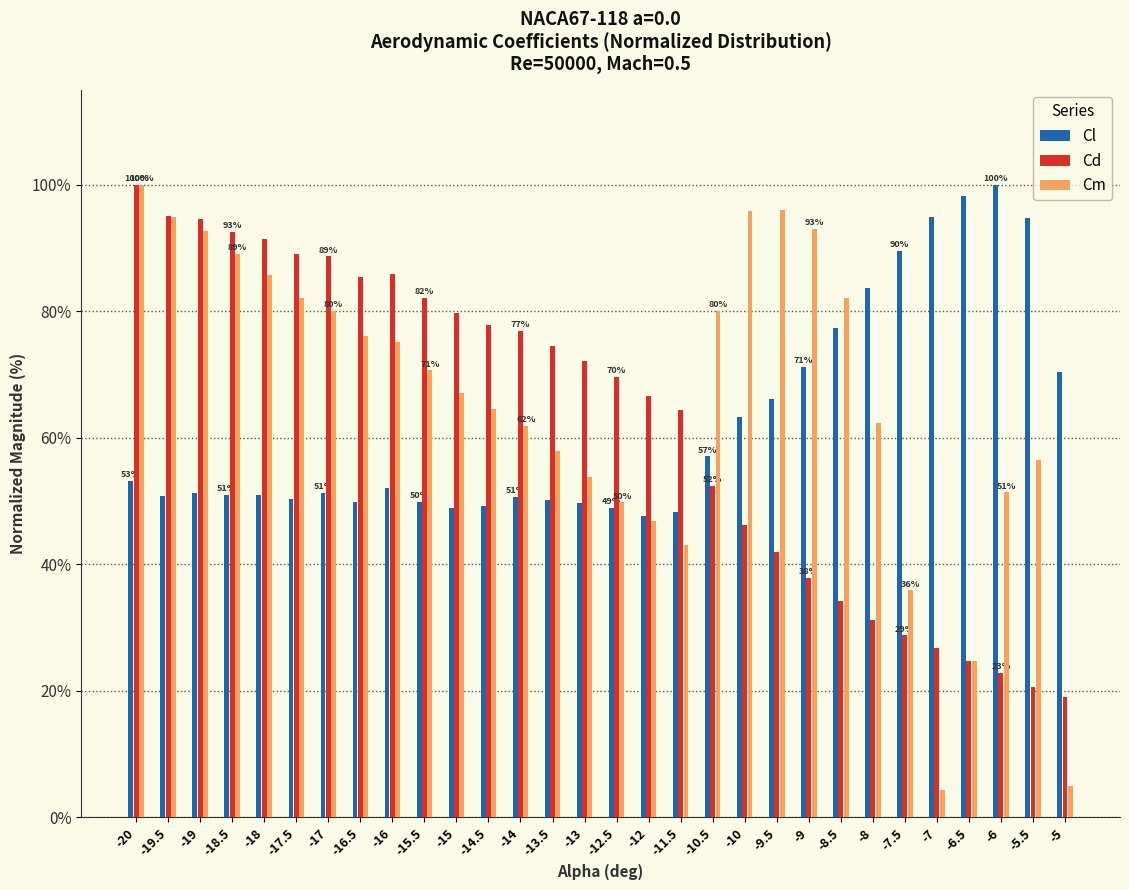

What is the sum of all Cl values?

1870.3